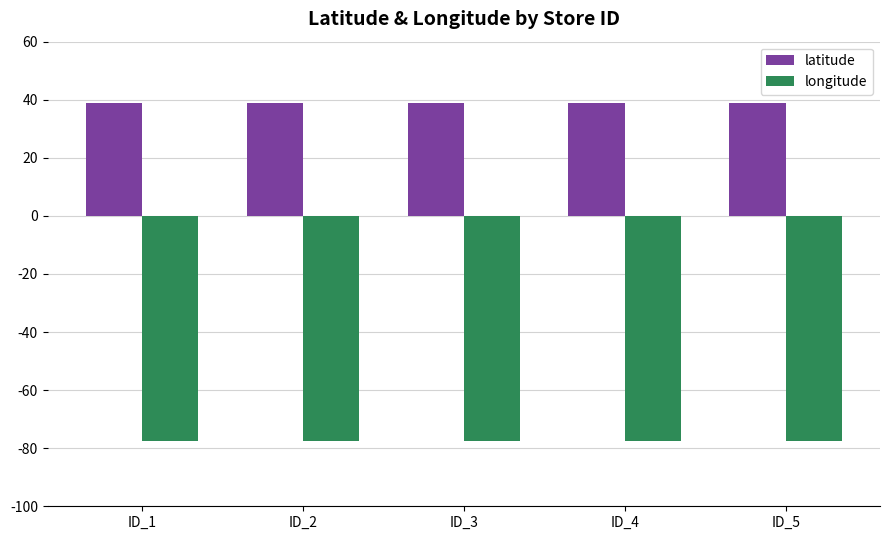

What value does the longitude series have at ID_3?

-77.5